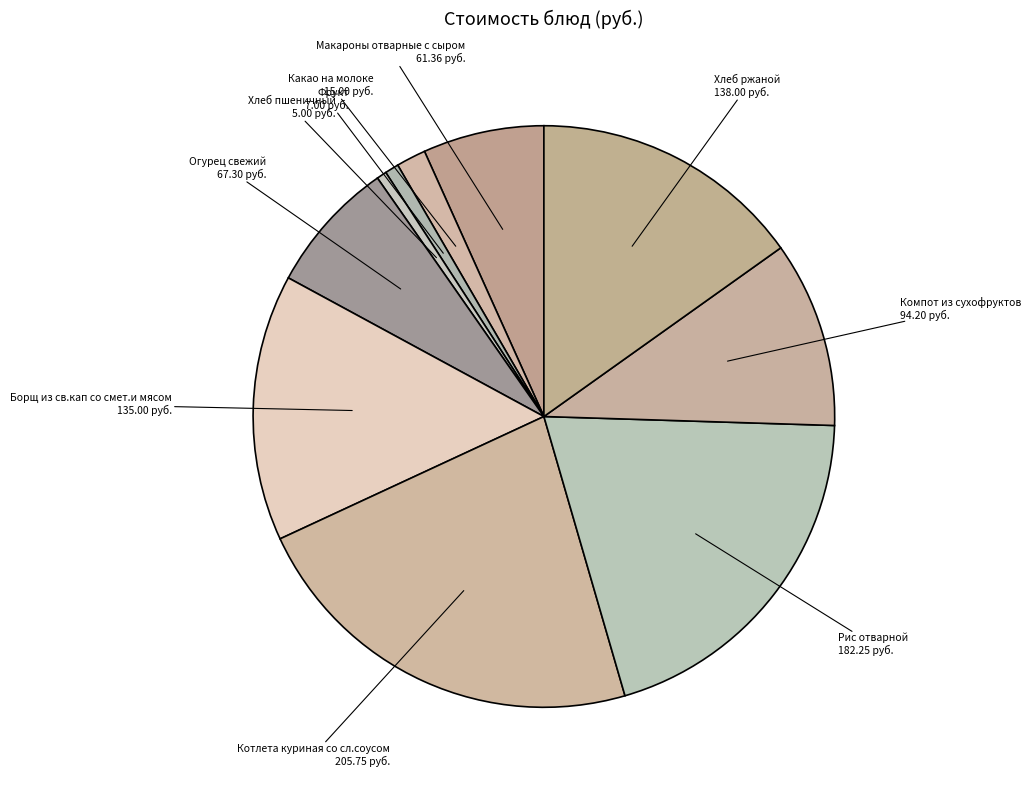

Do Рис отварной and Макароны отварные с сыром together represent more than half of the pie?

No